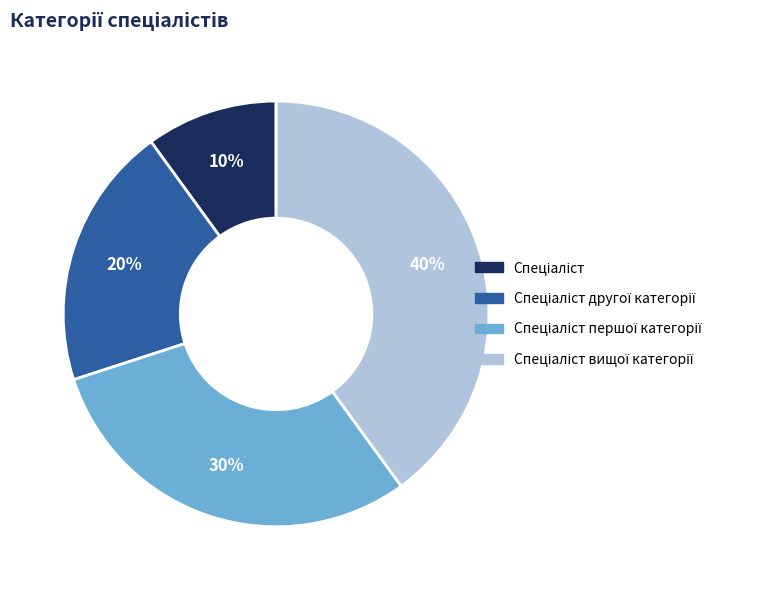

To the nearest percent, what is the difference between the largest and smallest slice percentages?

30%